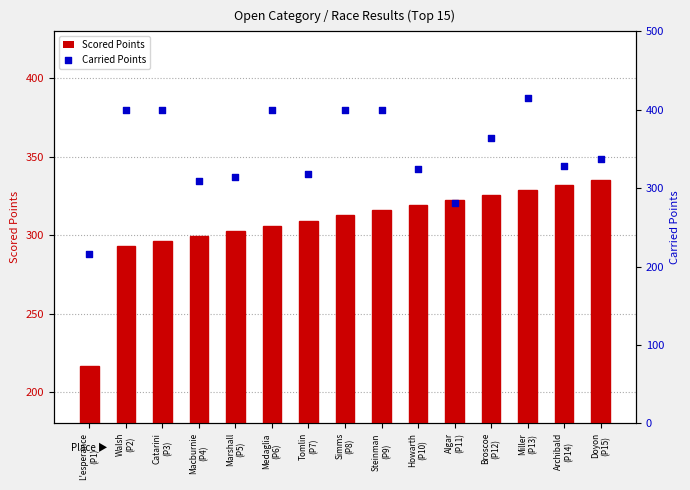

What is the total value across all series at Broscoe
(P12)?

689.3